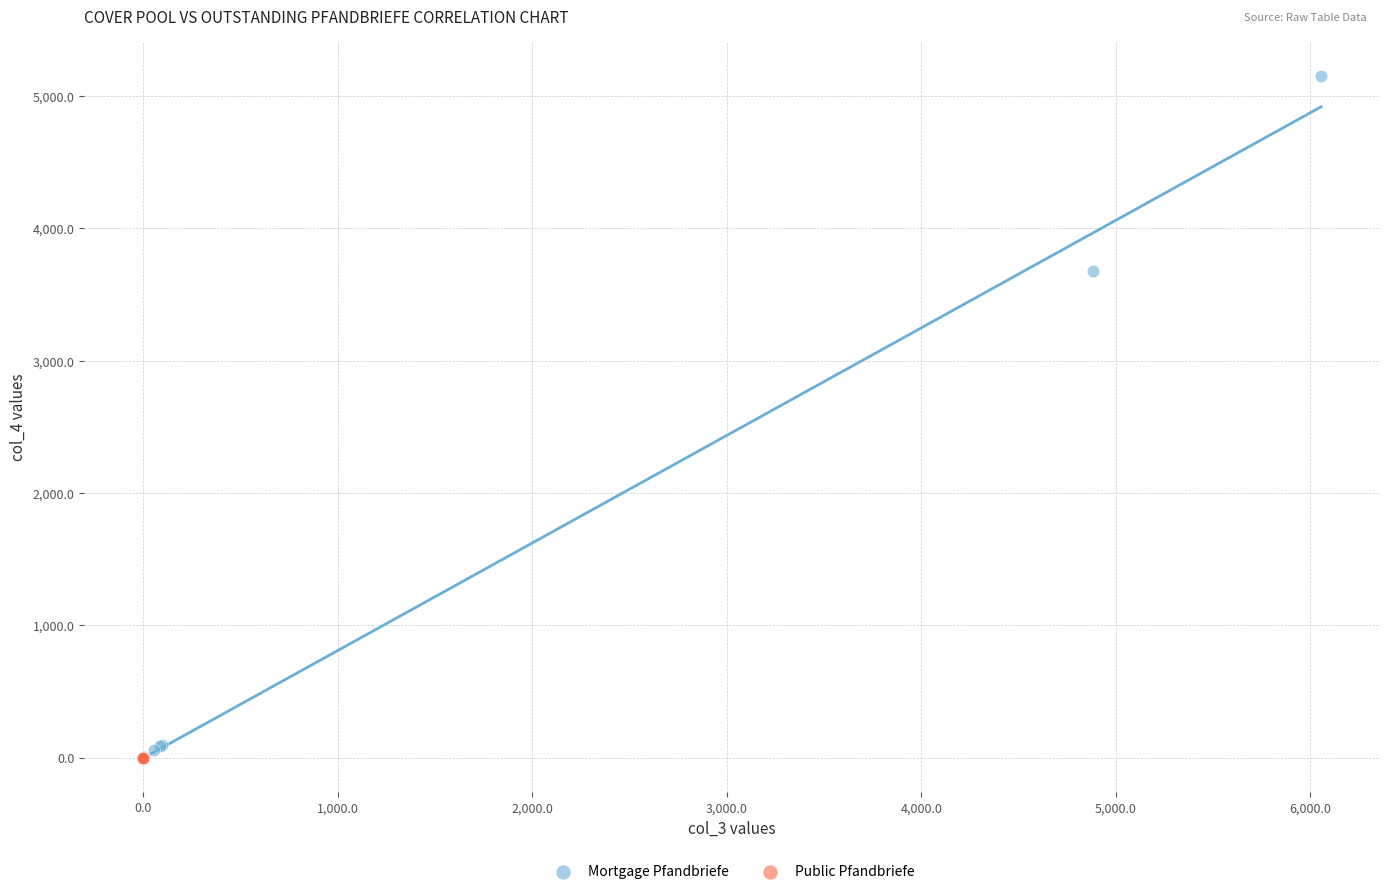

Which series reaches the maximum Y coordinate?

Mortgage Pfandbriefe